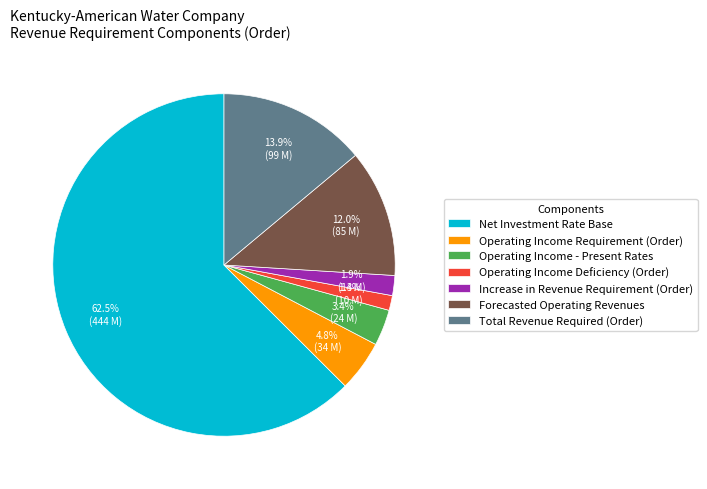

Does Net Investment Rate Base account for over 50% of the chart?

Yes